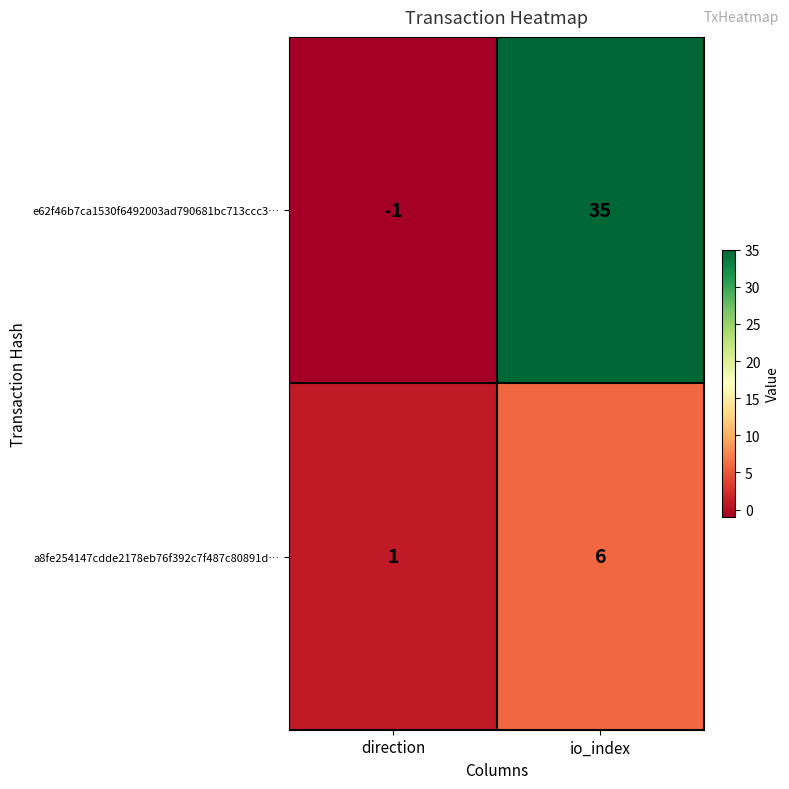

Reading left to right, transcribe all the data shown in this chart.

e62f46b7ca1530f6492003ad790681bc713ccc3…: direction=-1	io_index=35
a8fe254147cdde2178eb76f392c7f487c80891d…: direction=1	io_index=6